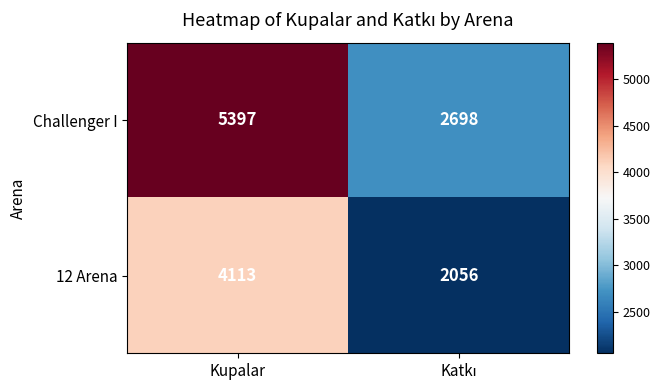

Which series has the largest range (max minus min)?

Challenger I